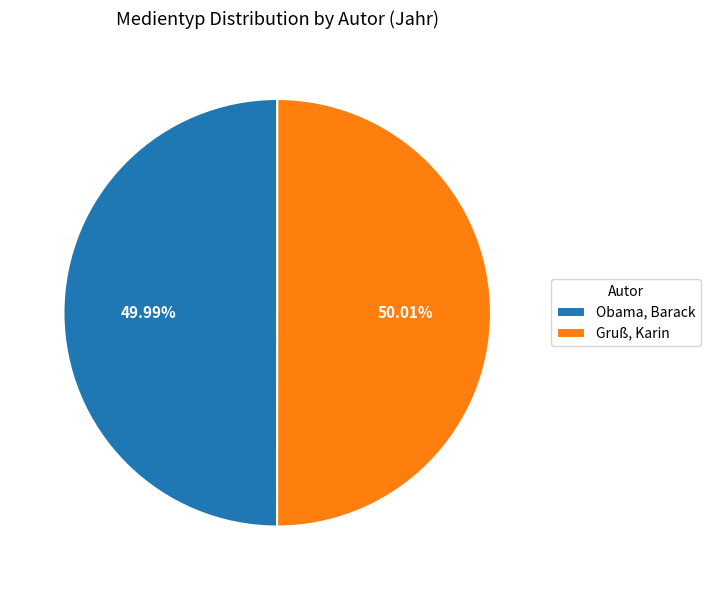

What is the ratio of the value at Obama, Barack to the value at Gruß, Karin?

1.0